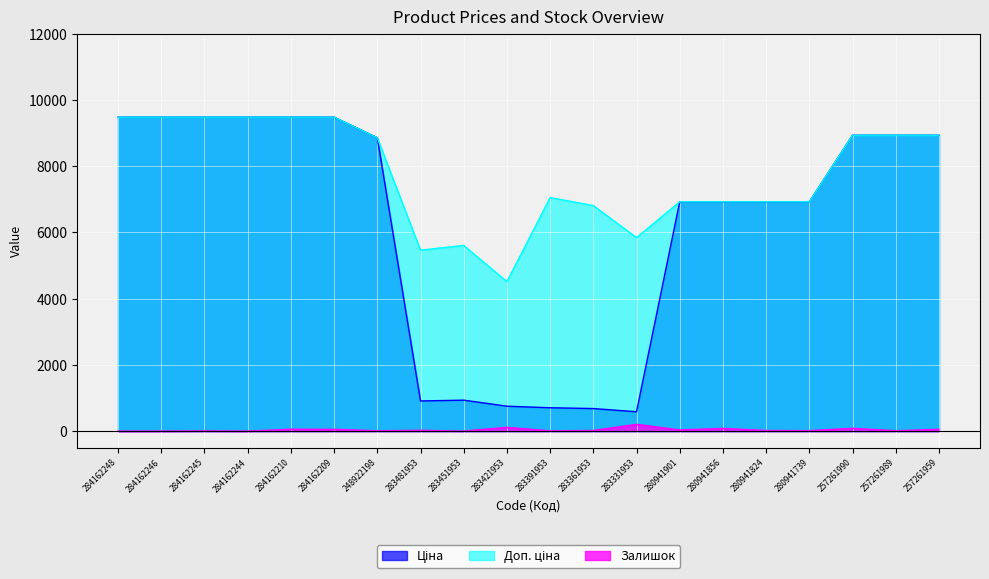

The Ціна series shows 8934.1 at 257261990. True or false?

True